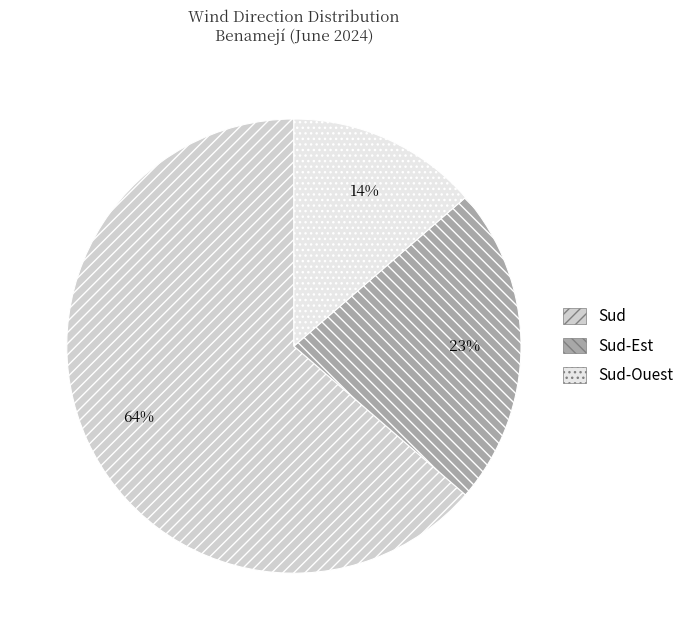

How many segments does this pie chart have?

3